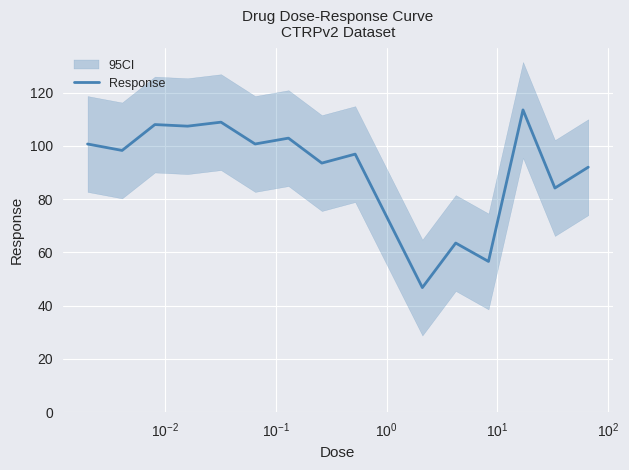

What is the maximum value shown in the chart?

113.5